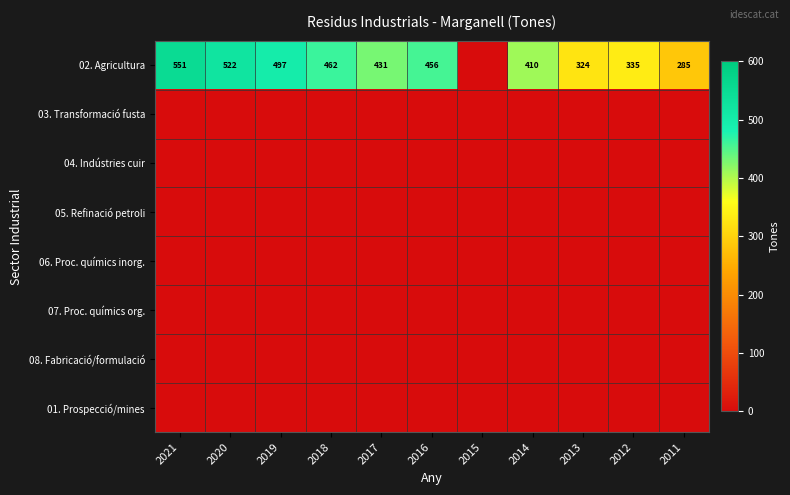

Which has a higher value, 2014 or 2018?

2018